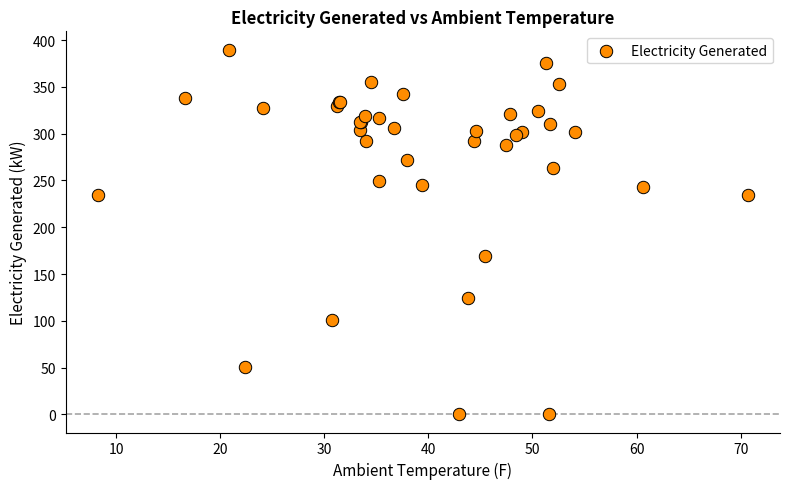

What Y value in the scatter plot is closest to 195?

169.1